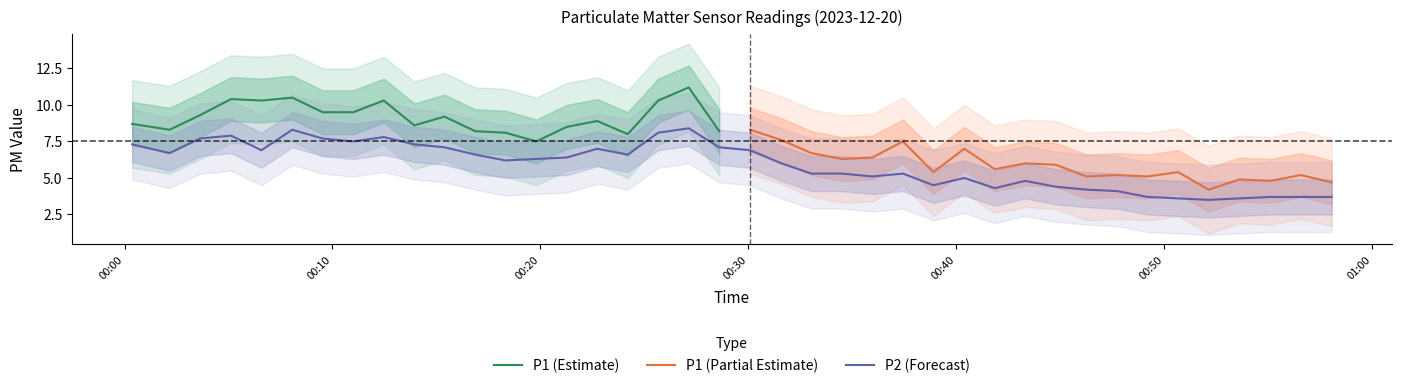

What is the highest value of the P2 (Forecast) series?

8.4